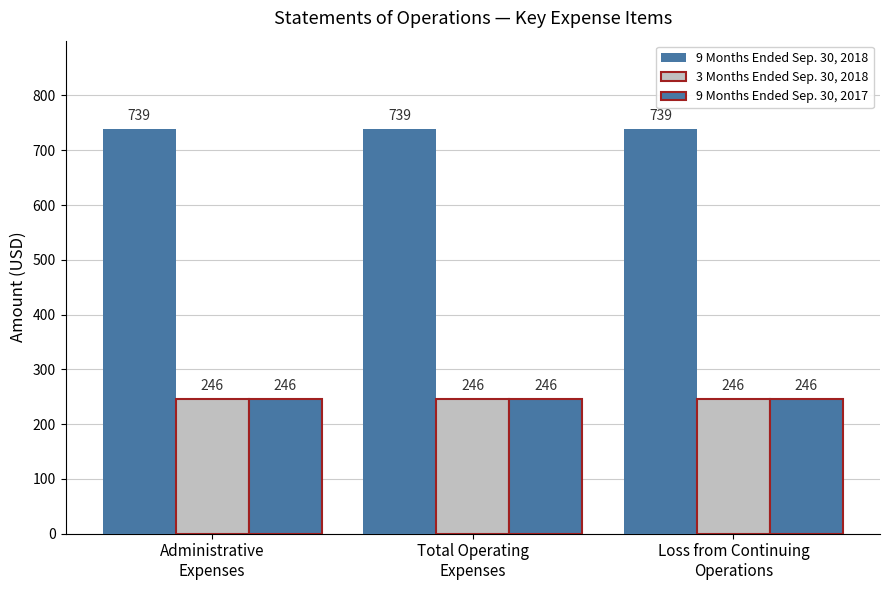

Are the bars horizontal?

No